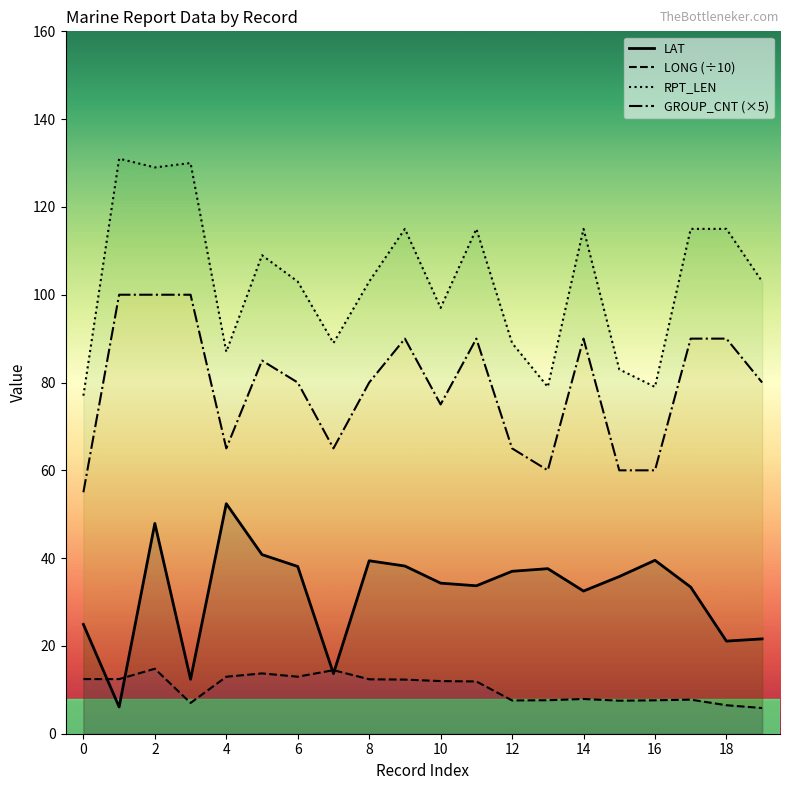

True or false: RPT_LEN and LAT cross at least once.

False